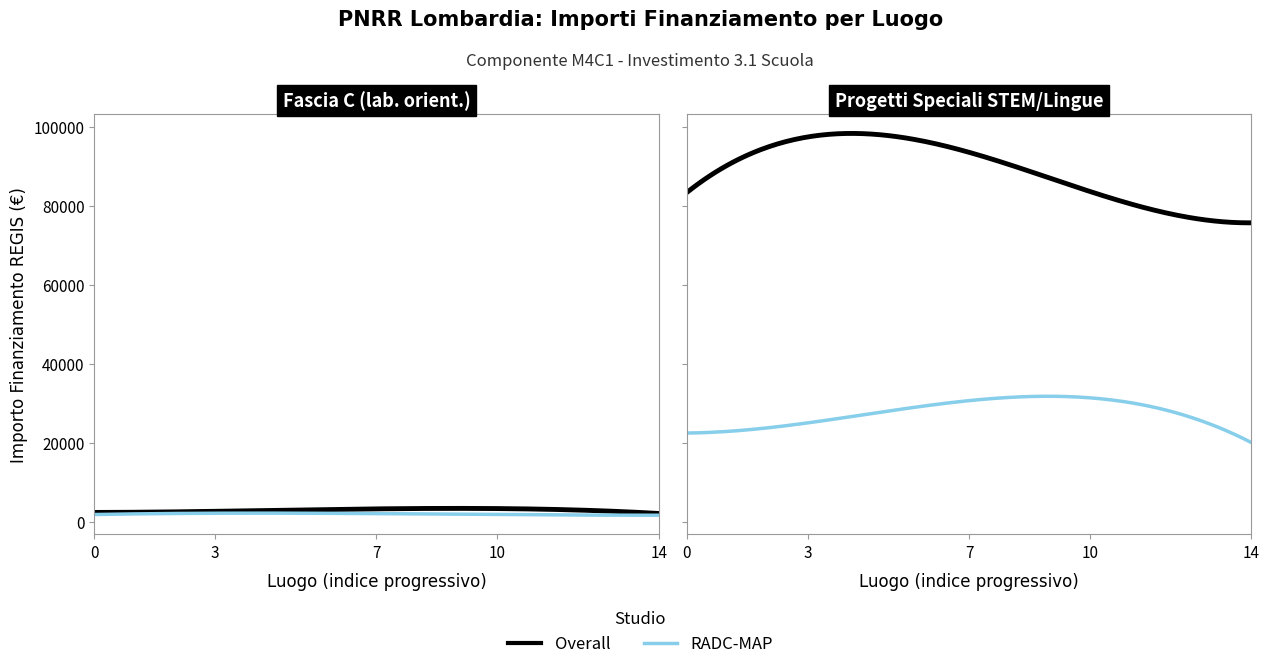

True or false: Fascia C has more than 1 points higher than both neighbors.

True